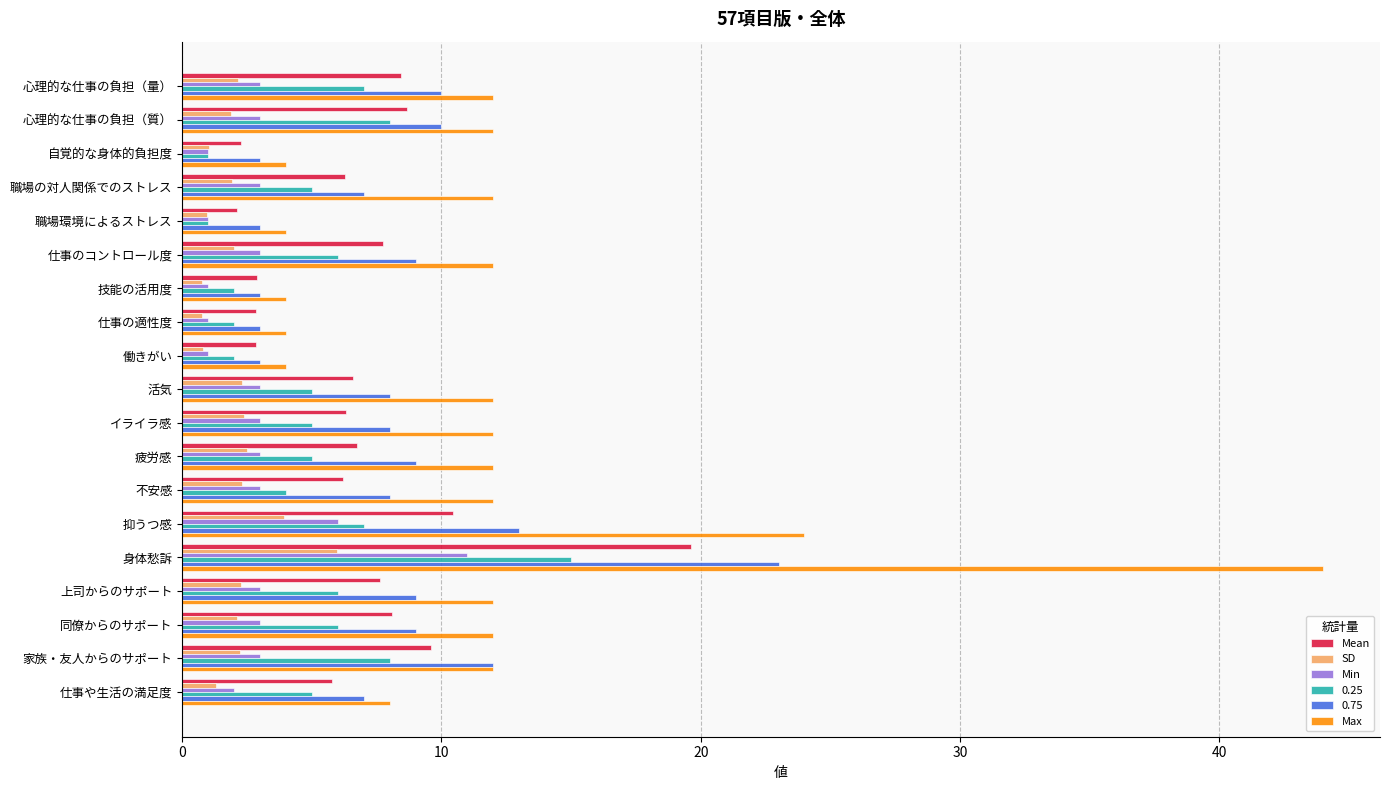

True or false: 0.25 has a value of 7.0 at 抑うつ感.

True